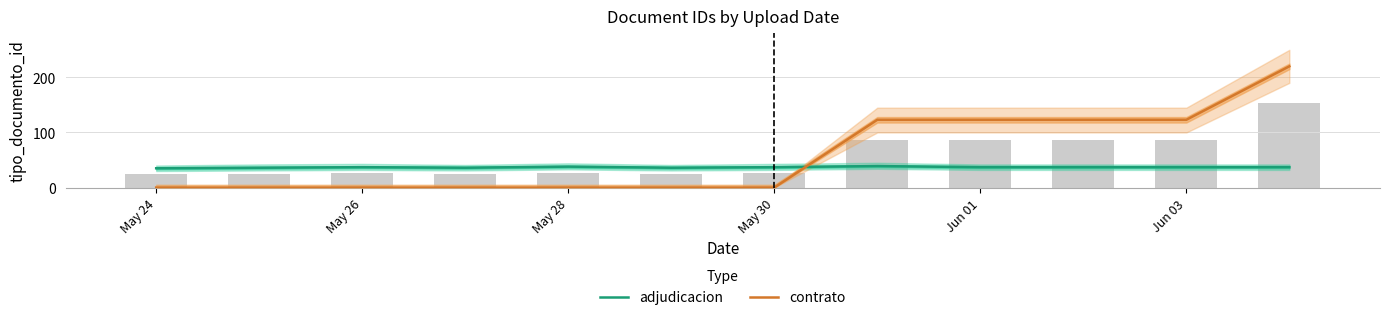

What value does the adjudicacion series have at May 28?

38